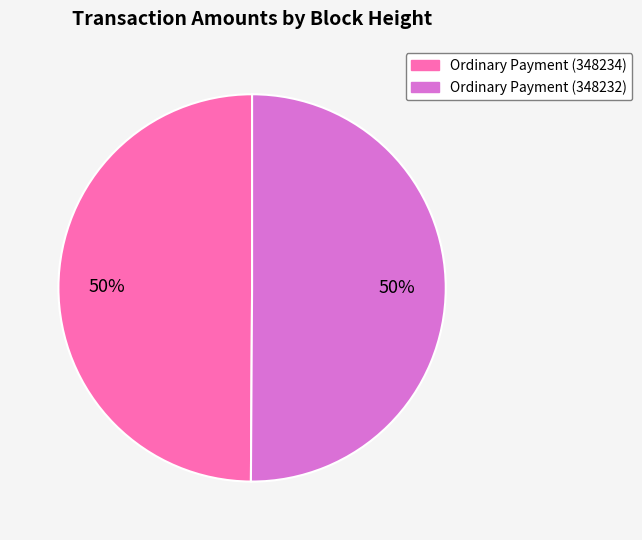

How many slices are in this pie chart?

2